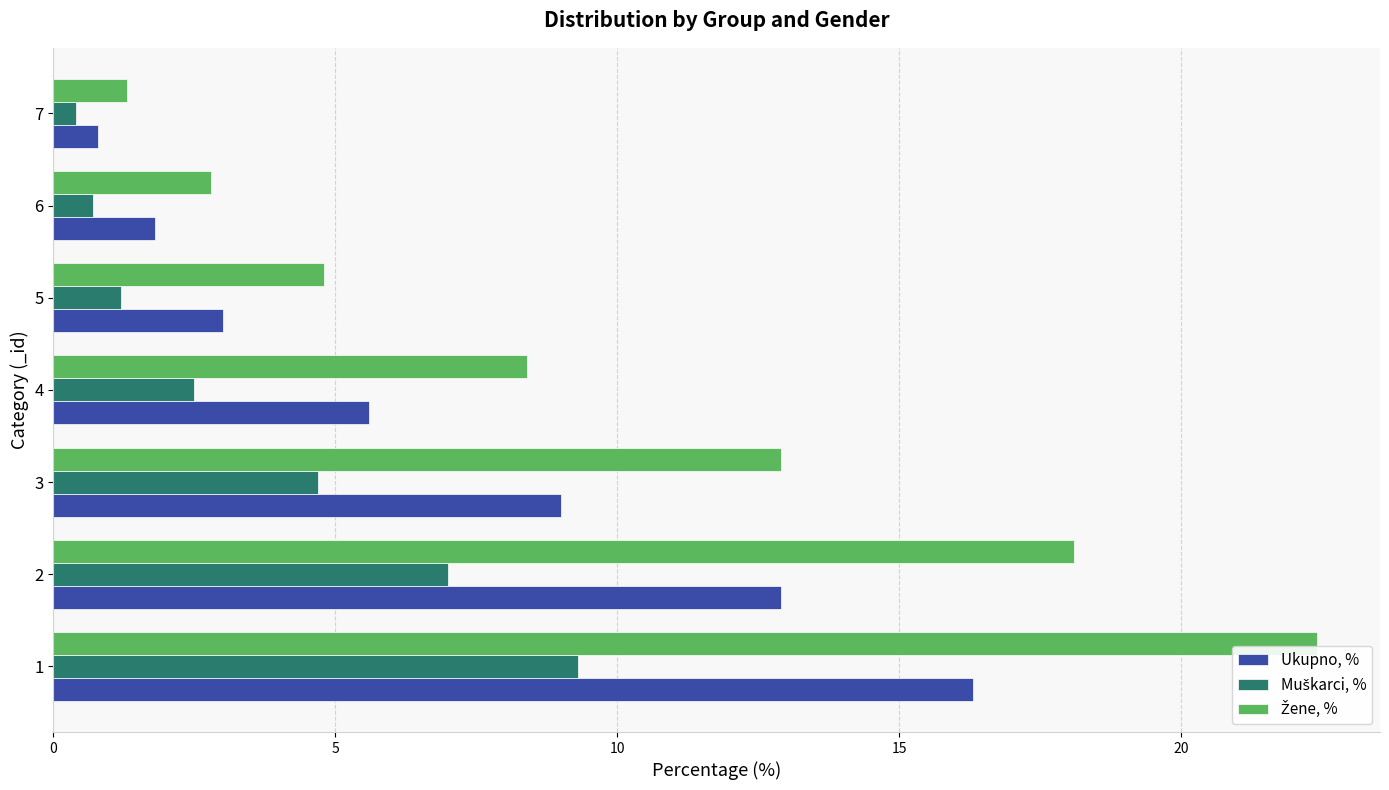

What is the total value across all series at 1?

48.0